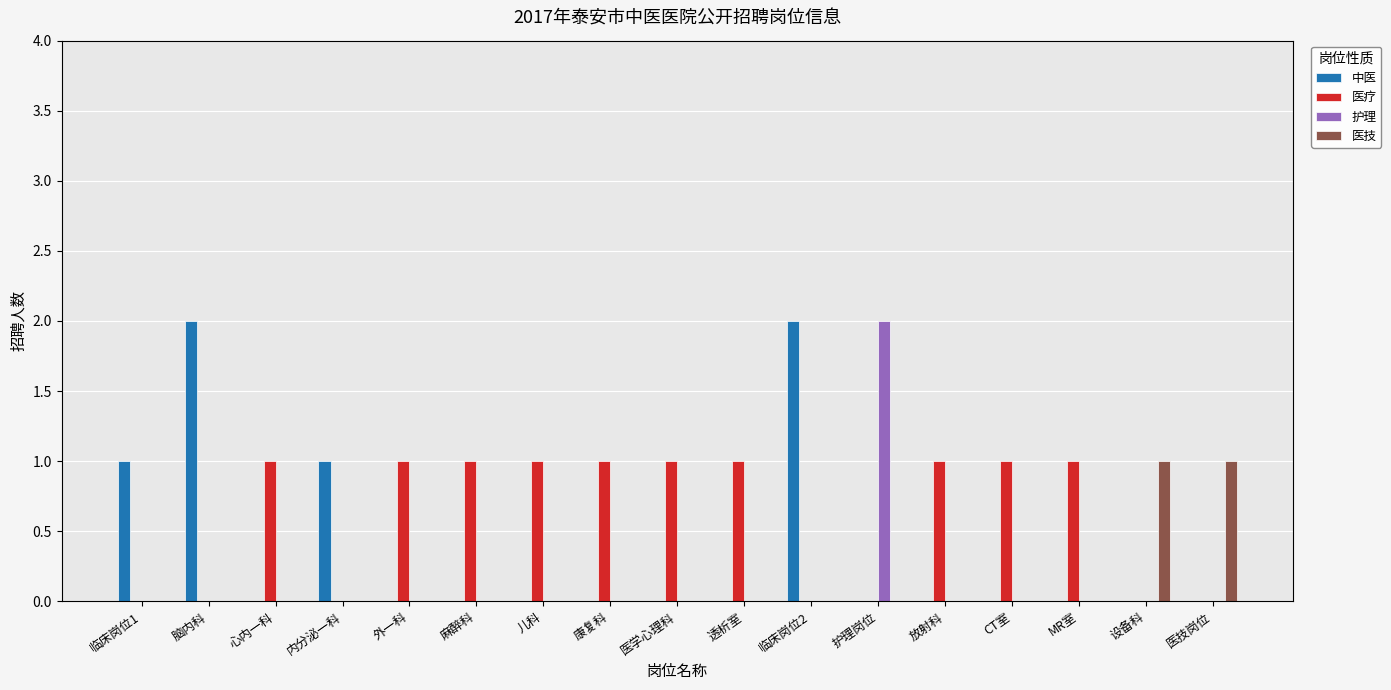

True or false: 医技 has a value of -1 at CT室.

False